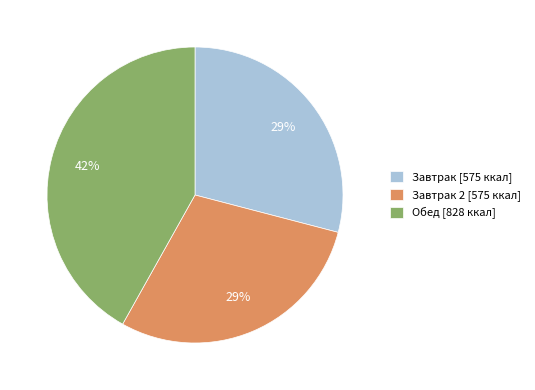

How many slices are in this pie chart?

3